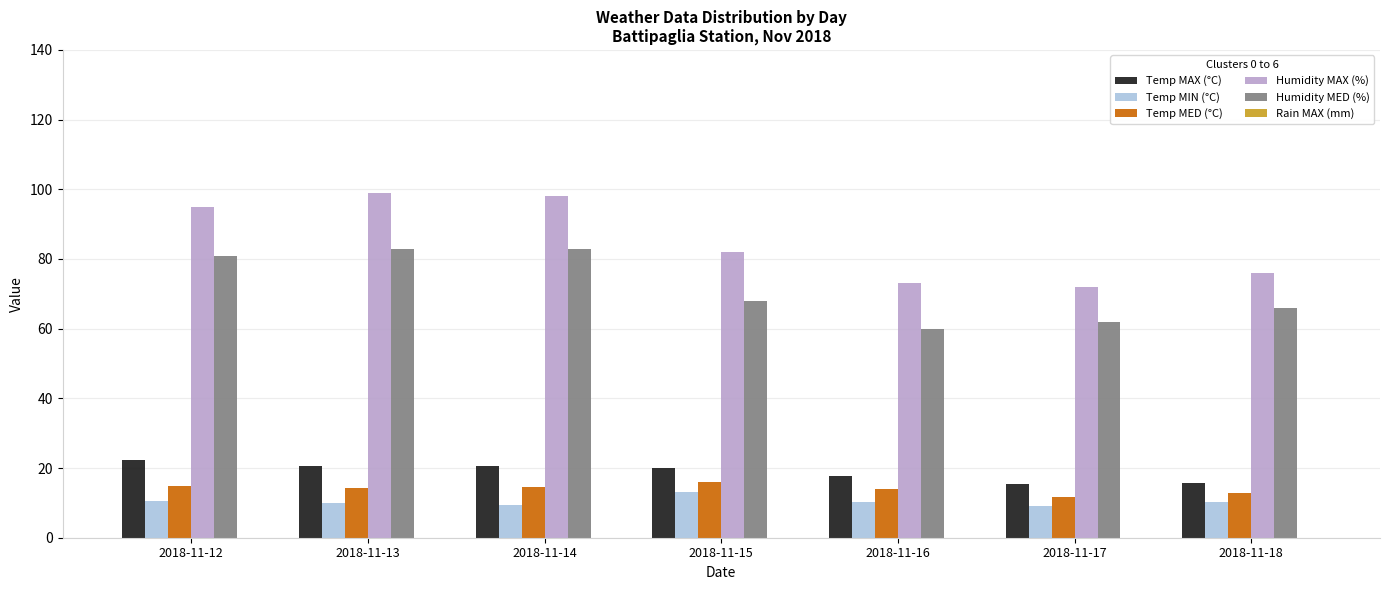

What is the value of the Humidity MAX (%) bar at the 1st from the left?

95.0